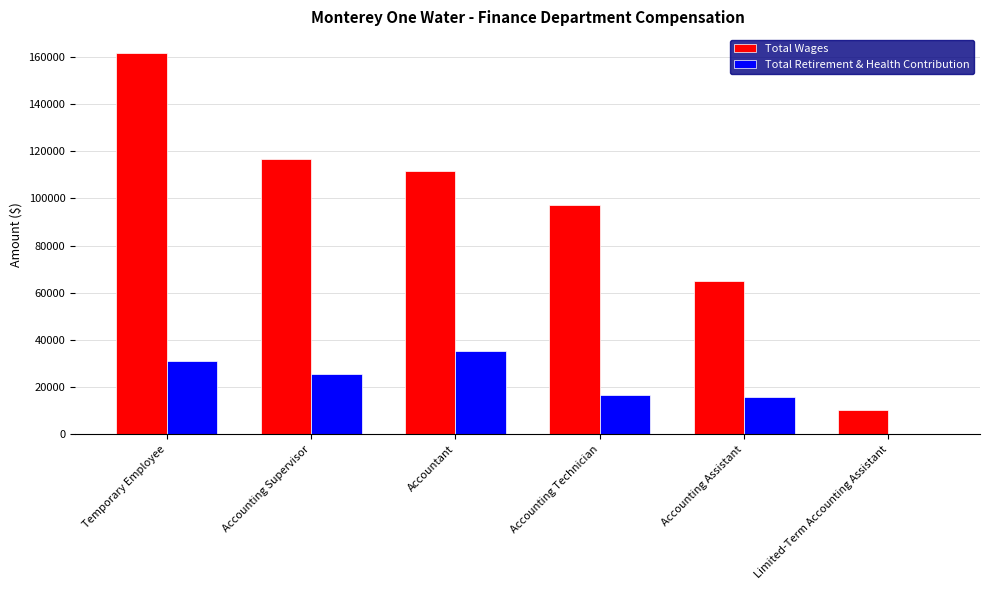

What are all the series names shown in the legend?

Total Wages, Total Retirement & Health Contribution